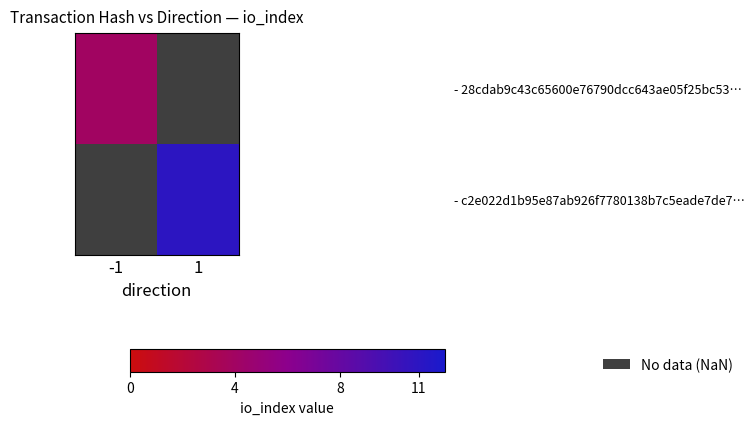

Where is - 28cdab9c43c65600e76790dcc643ae05f25bc53… nearest to the value 4?

-1